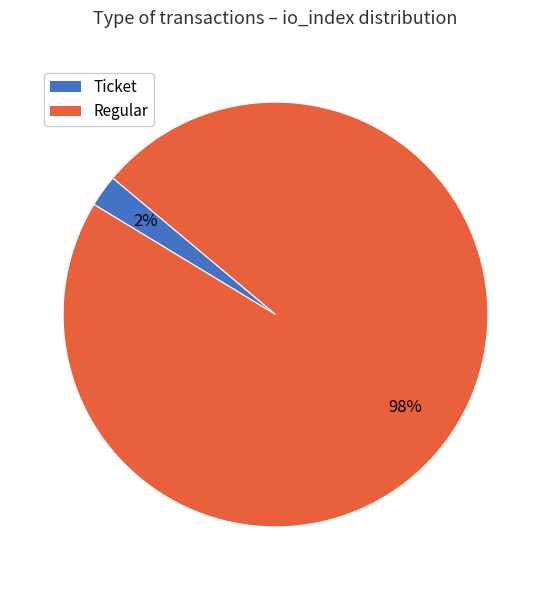

Which has a higher value, Ticket or Regular?

Regular